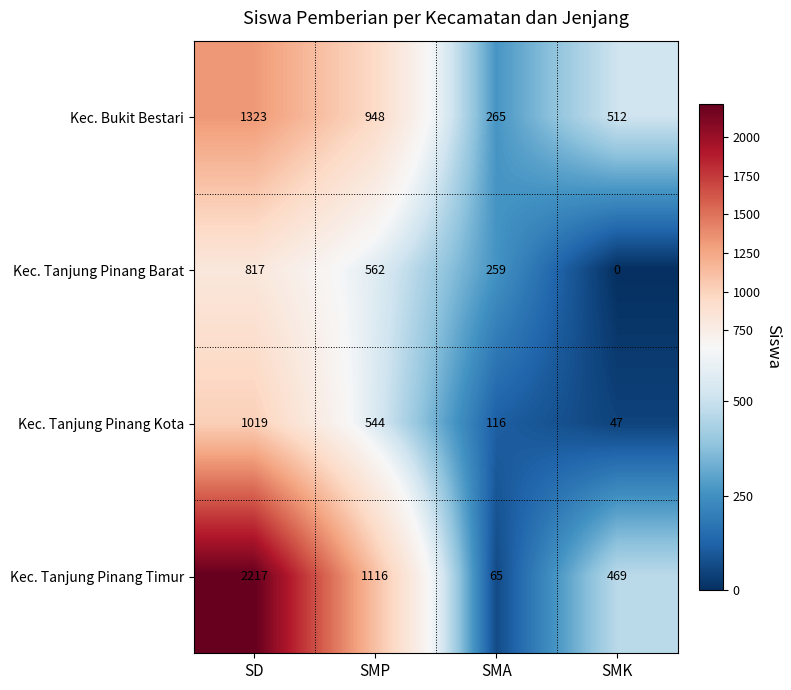

How many Kec. Tanjung Pinang Barat values are between 259 and 817?

3